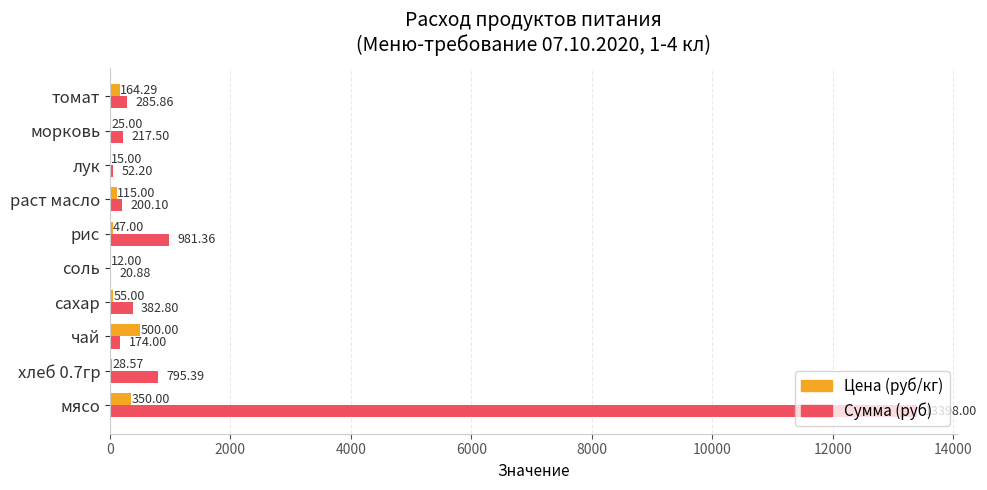

At which category does the chart reach its peak across all series?

мясо